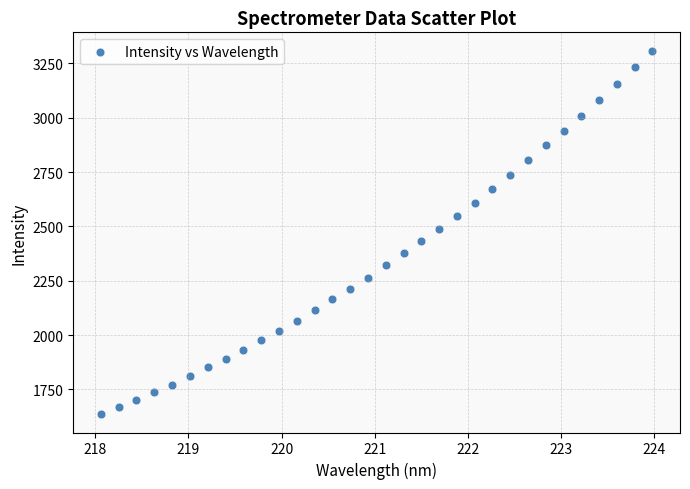

What is the range of Y values (max minus min)?

1674.2